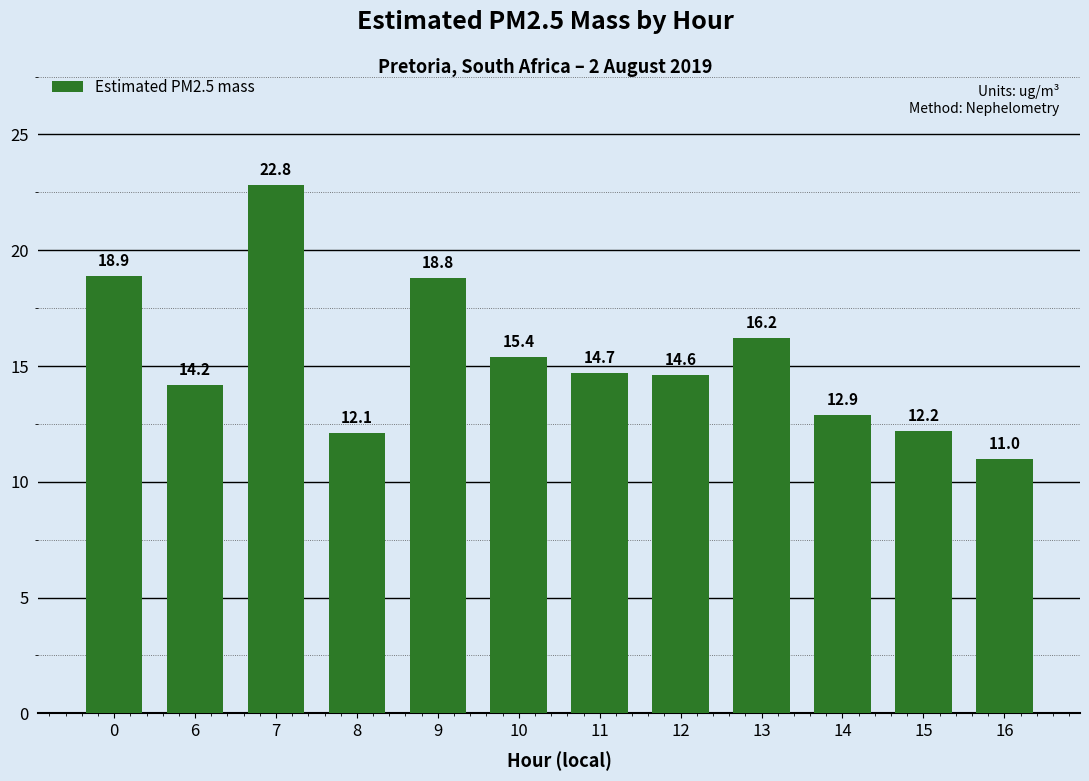

Reading left to right, what are all the values shown in this chart?

18.9	14.2	22.8	12.1	18.8	15.4	14.7	14.6	16.2	12.9	12.2	11.0